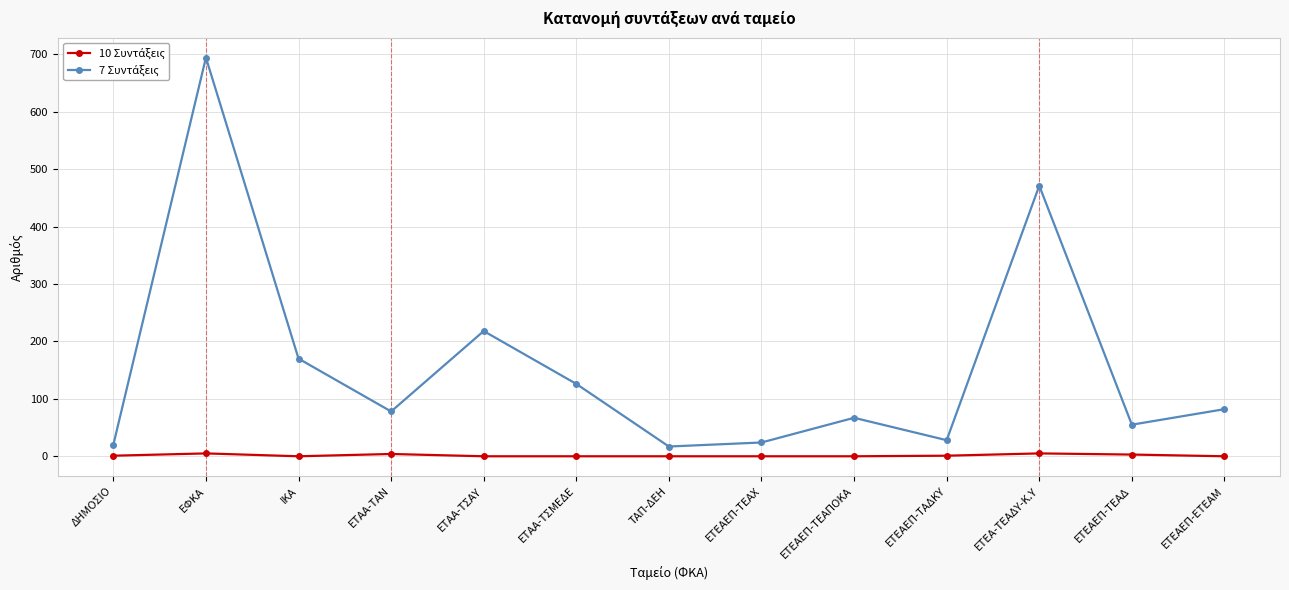

How many lines are shown in the chart?

2